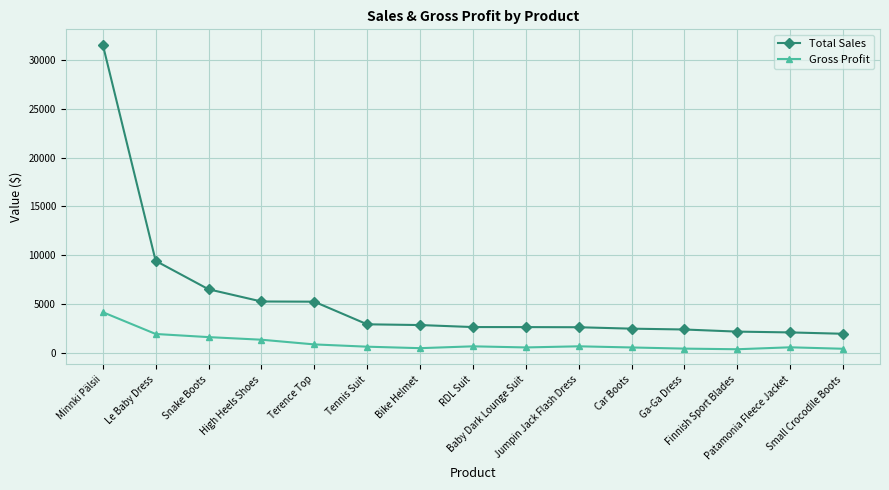

How many data points in Total Sales are less than 2618?

7